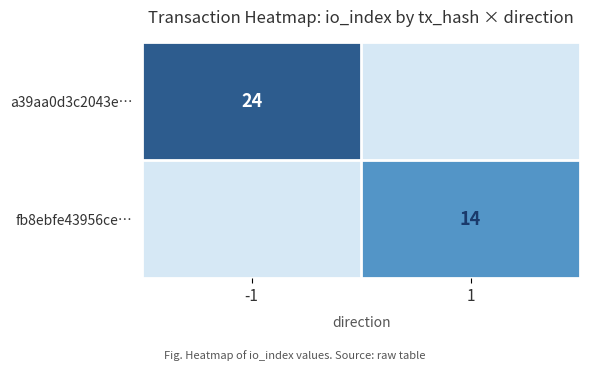

True or false: a39aa0d3c2043e… has a value of 39 at -1.

False